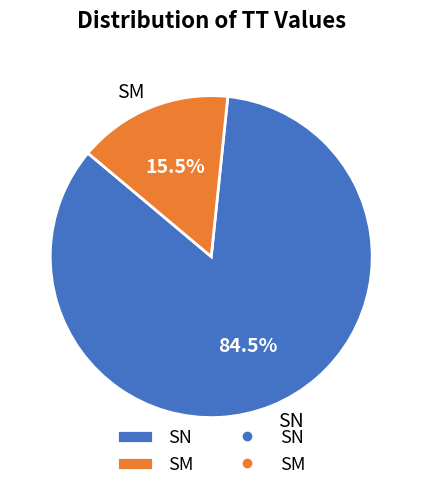

The SM slice represents 1% of the pie. True or false?

False